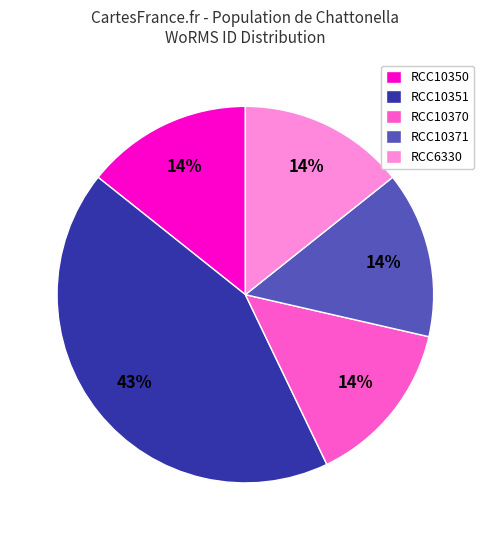

Count the number of slices in the pie.

5